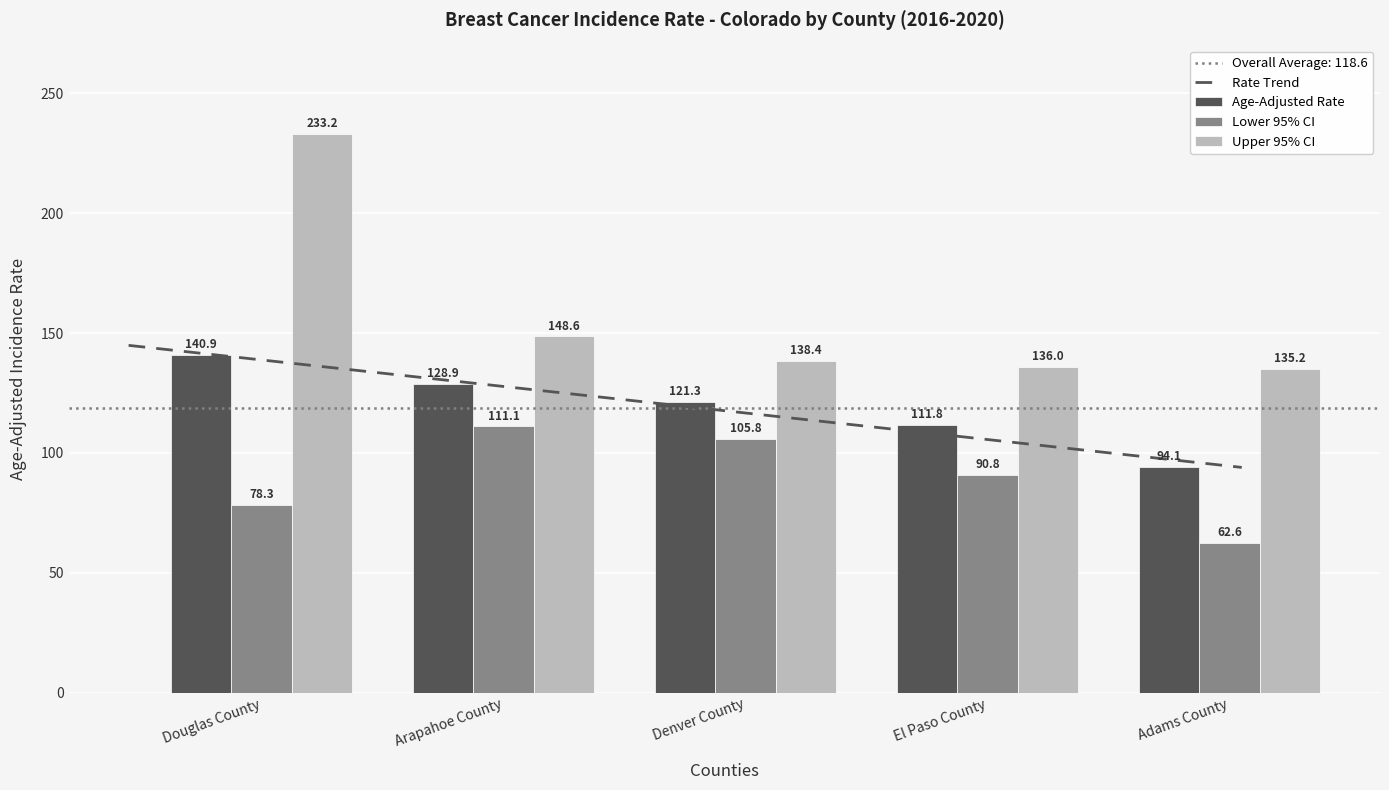

What position from the left is El Paso County?

4